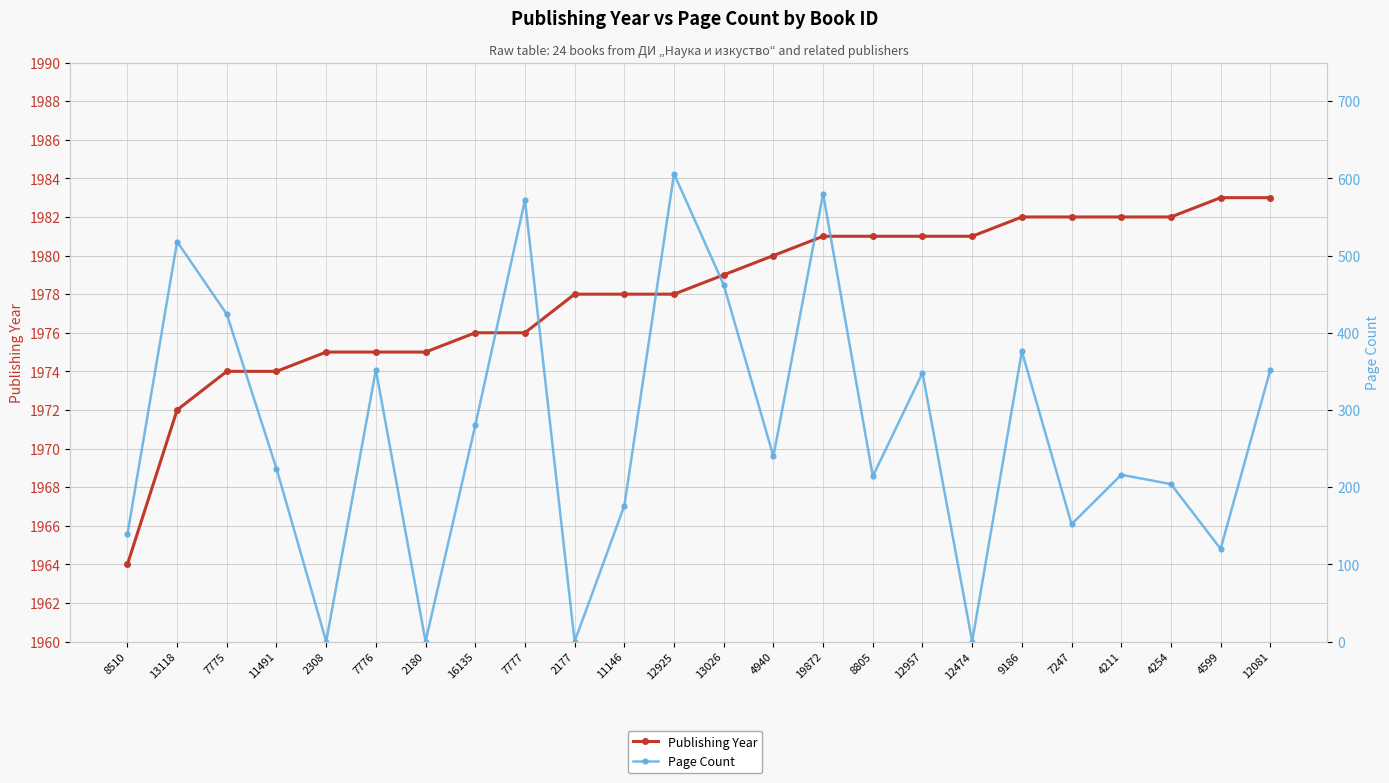

The value of Page Count at 7777 is 572. True or false?

True